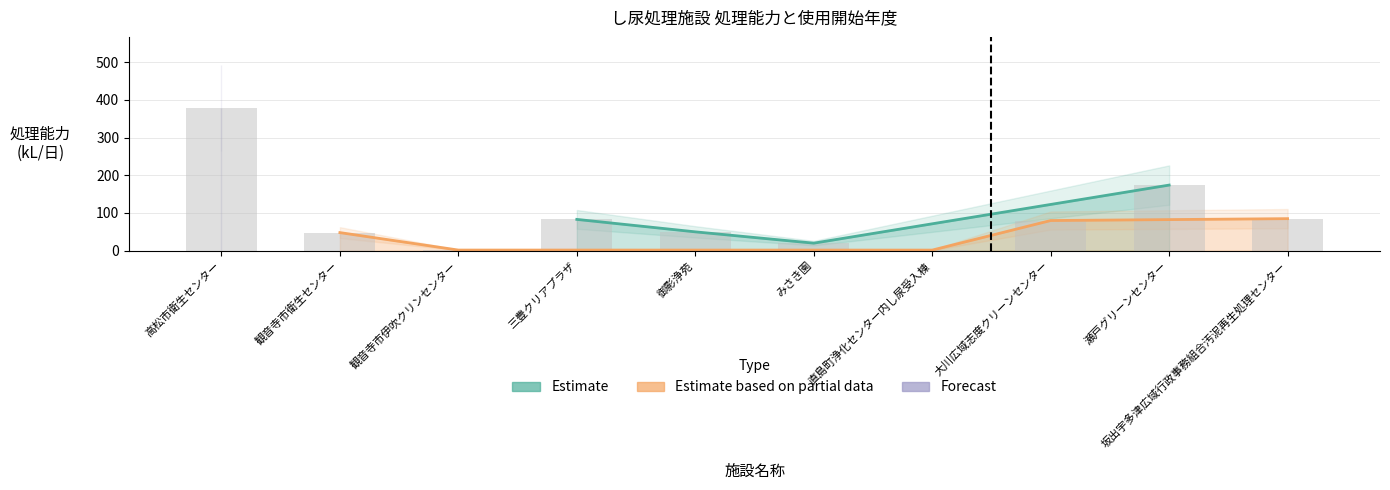

The value at 瀬戸グリーンセンター is 174.0. True or false?

True